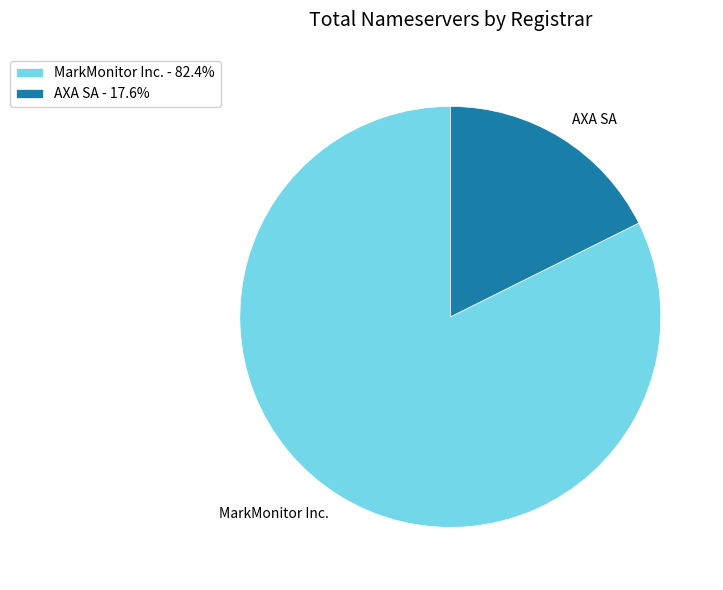

Is there any slice that represents more than half of the pie?

Yes